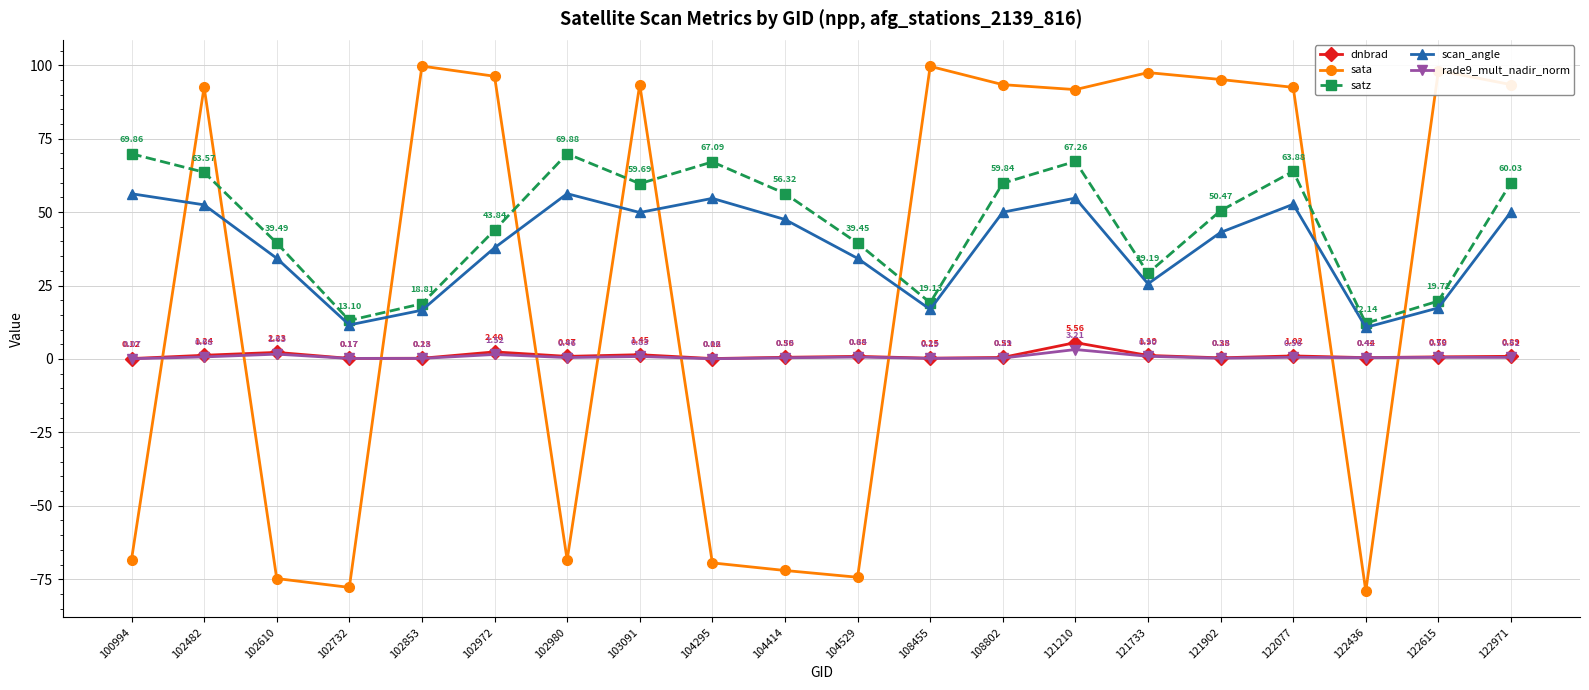

List the labels in order of satz value, smallest first.

122436, 102732, 102853, 108455, 122615, 121733, 104529, 102610, 102972, 121902, 104414, 103091, 108802, 122971, 102482, 122077, 104295, 121210, 100994, 102980